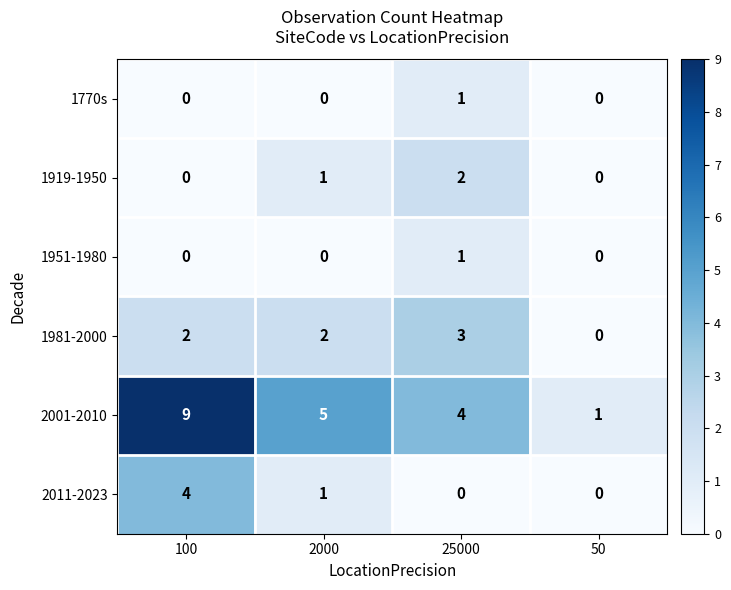

How many data points does each series have?

4